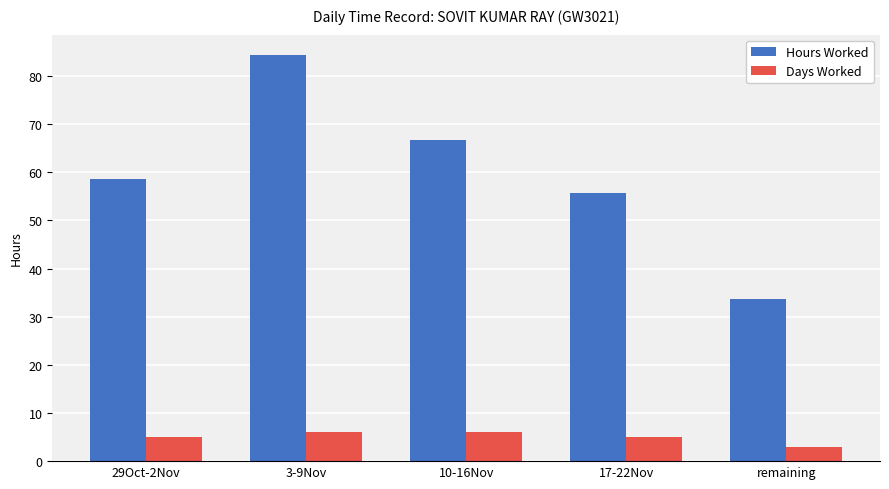

Rank the series by their maximum value, from lowest to highest.

Days Worked, Hours Worked